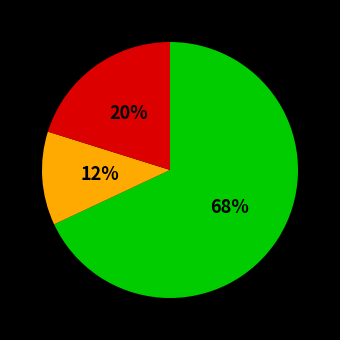

Is there any slice that represents more than half of the pie?

Yes